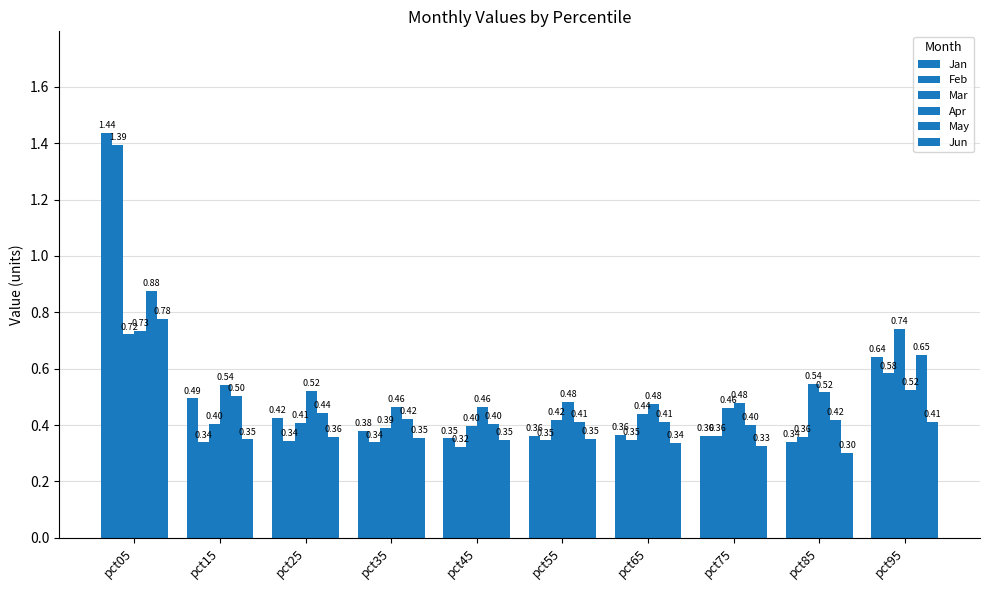

Reading left to right, extract all data points from this chart.

Jan: 1.4	0.5	0.4	0.4	0.4	0.4	0.4	0.4	0.3	0.6
Feb: 1.4	0.3	0.3	0.3	0.3	0.3	0.3	0.4	0.4	0.6
Mar: 0.7	0.4	0.4	0.4	0.4	0.4	0.4	0.5	0.5	0.7
Apr: 0.7	0.5	0.5	0.5	0.5	0.5	0.5	0.5	0.5	0.5
May: 0.9	0.5	0.4	0.4	0.4	0.4	0.4	0.4	0.4	0.6
Jun: 0.8	0.3	0.4	0.4	0.3	0.4	0.3	0.3	0.3	0.4